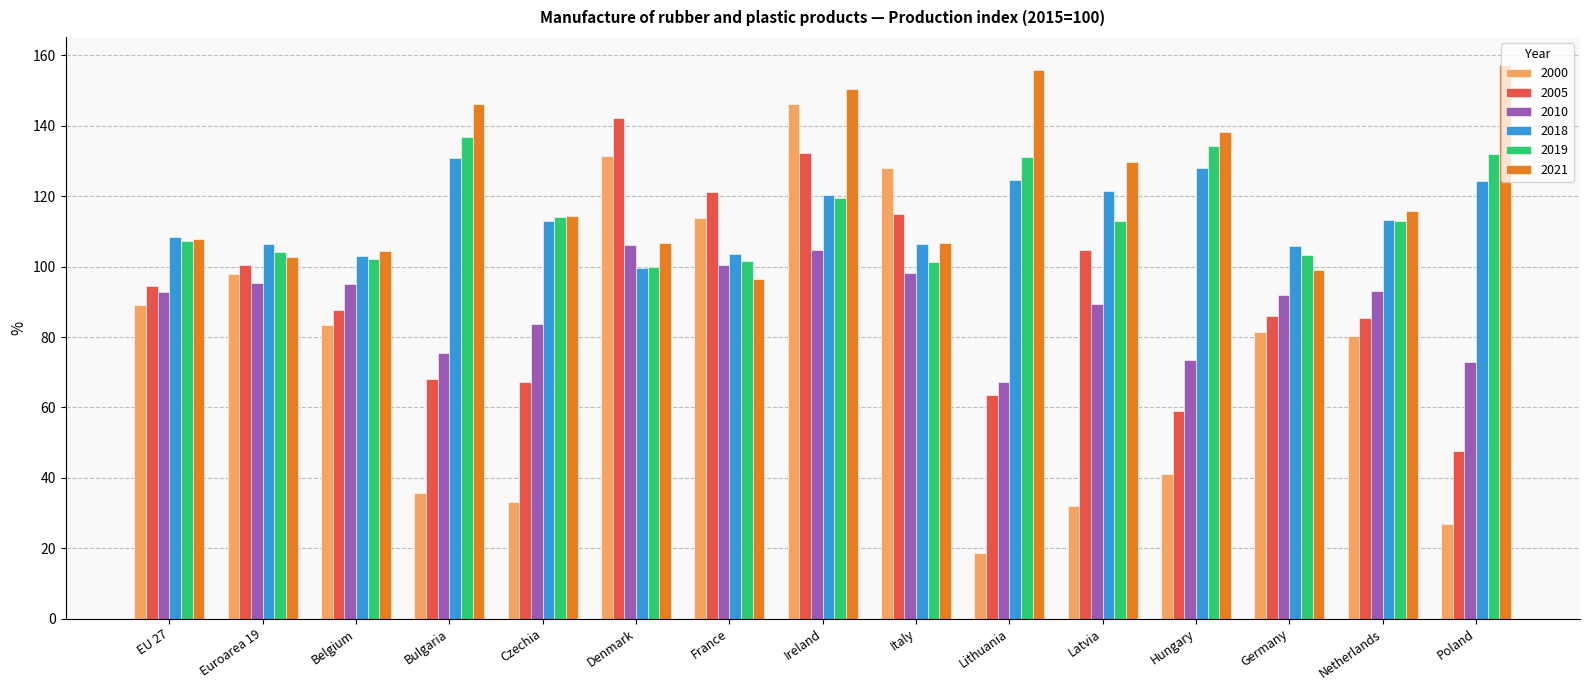

What is the total value across all series at Netherlands?

600.9